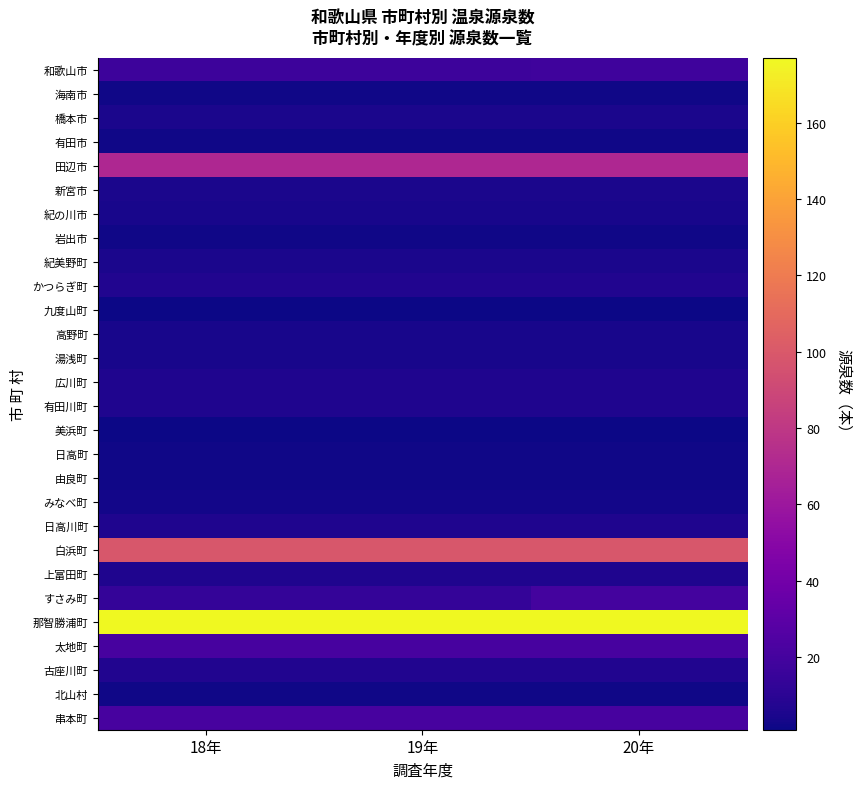

Reading left to right, list all the values displayed in this chart.

和歌山市: 18年=17	19年=17	20年=18
海南市: 18年=2	19年=2	20年=2
橋本市: 18年=5	19年=5	20年=5
有田市: 18年=2	19年=2	20年=2
田辺市: 18年=70	19年=70	20年=70
新宮市: 18年=5	19年=5	20年=5
紀の川市: 18年=4	19年=4	20年=4
岩出市: 18年=2	19年=2	20年=2
紀美野町: 18年=5	19年=5	20年=5
かつらぎ町: 18年=7	19年=7	20年=7
九度山町: 18年=1	19年=1	20年=1
高野町: 18年=4	19年=4	20年=4
湯浅町: 18年=4	19年=4	20年=4
広川町: 18年=6	19年=6	20年=6
有田川町: 18年=6	19年=6	20年=6
美浜町: 18年=1	19年=1	20年=1
日高町: 18年=2	19年=2	20年=2
由良町: 18年=2	19年=2	20年=2
みなべ町: 18年=3	19年=3	20年=3
日高川町: 18年=6	19年=6	20年=6
白浜町: 18年=99	19年=99	20年=99
上富田町: 18年=6	19年=6	20年=6
すさみ町: 18年=14	19年=14	20年=20
那智勝浦町: 18年=177	19年=177	20年=177
太地町: 18年=21	19年=21	20年=21
古座川町: 18年=7	19年=7	20年=7
北山村: 18年=2	19年=2	20年=2
串本町: 18年=21	19年=21	20年=21